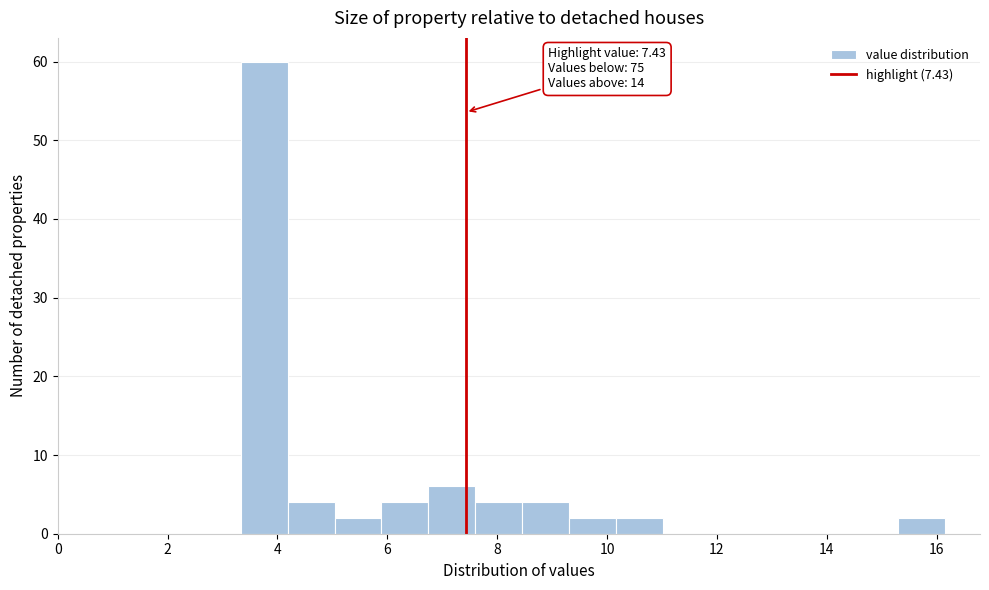

Over which range of the x-axis is the bar tallest?

3.4 to 4.2